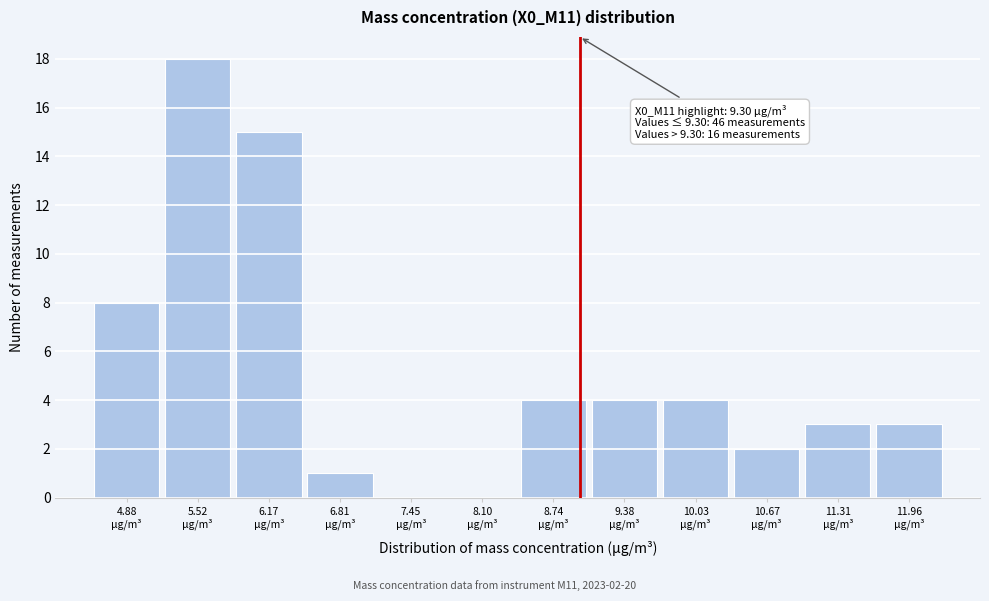

What is the maximum value shown in the chart?

18